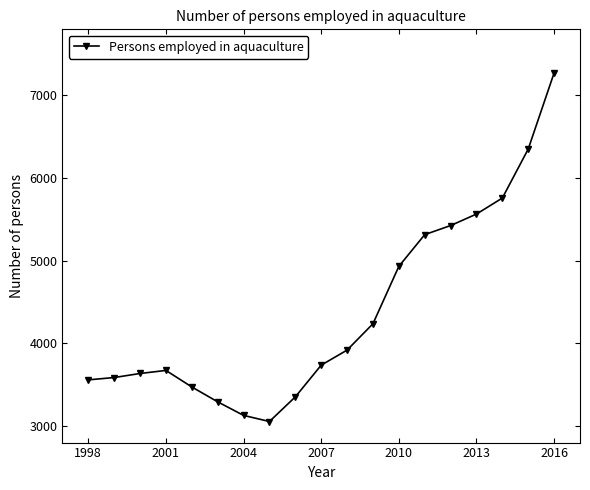

What is the difference between the maximum and minimum values?

4218